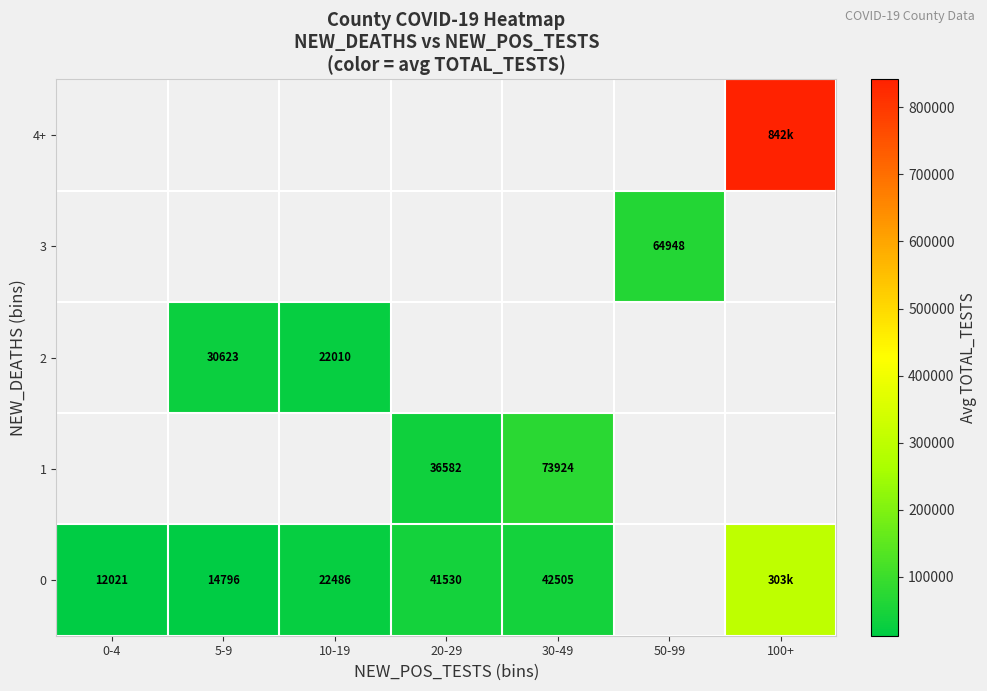

What is the maximum value shown in the chart?

841632.0